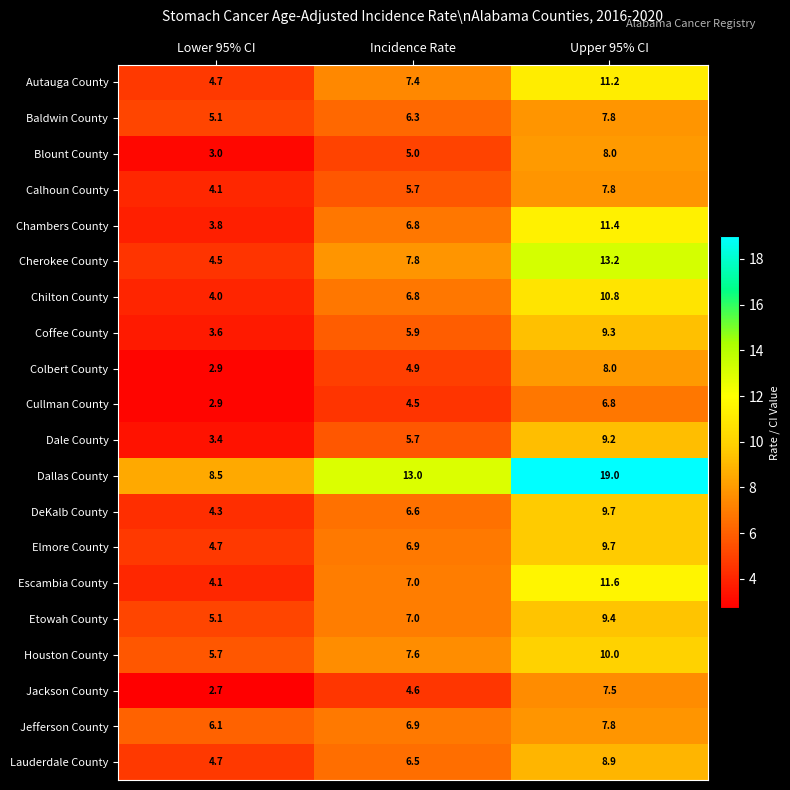

What is the difference between the maximum and second lowest values in the Blount County series?

3.0